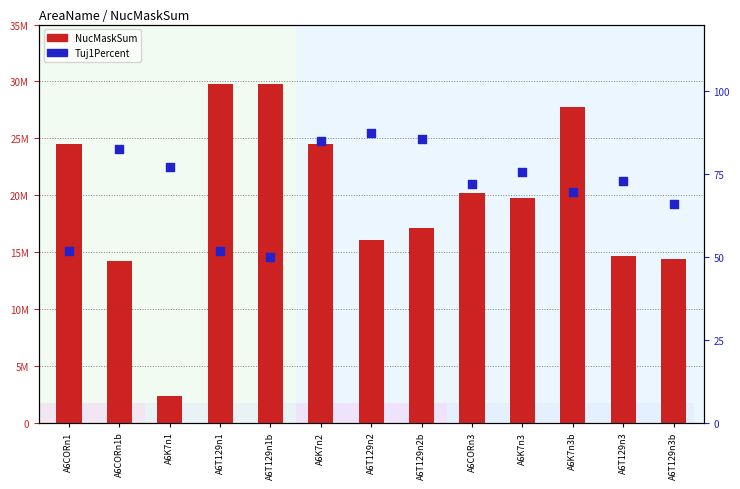

At which category is the sum across all series the highest?

A6T129n1b